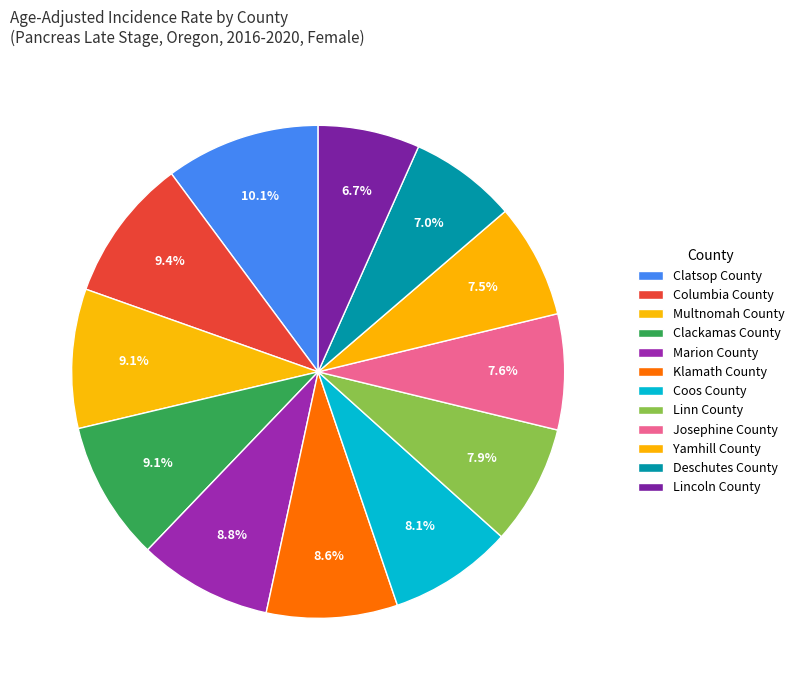

The Coos County slice represents 8% of the pie. True or false?

True